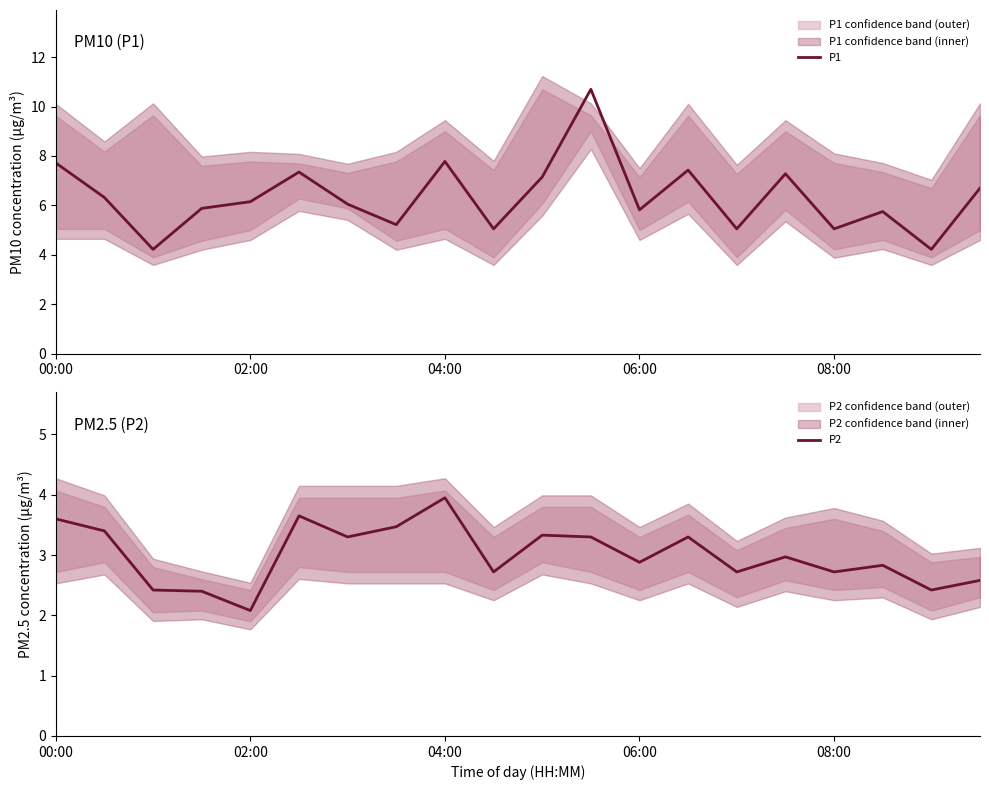

The P1 series shows 7.7 at 00:00. True or false?

True